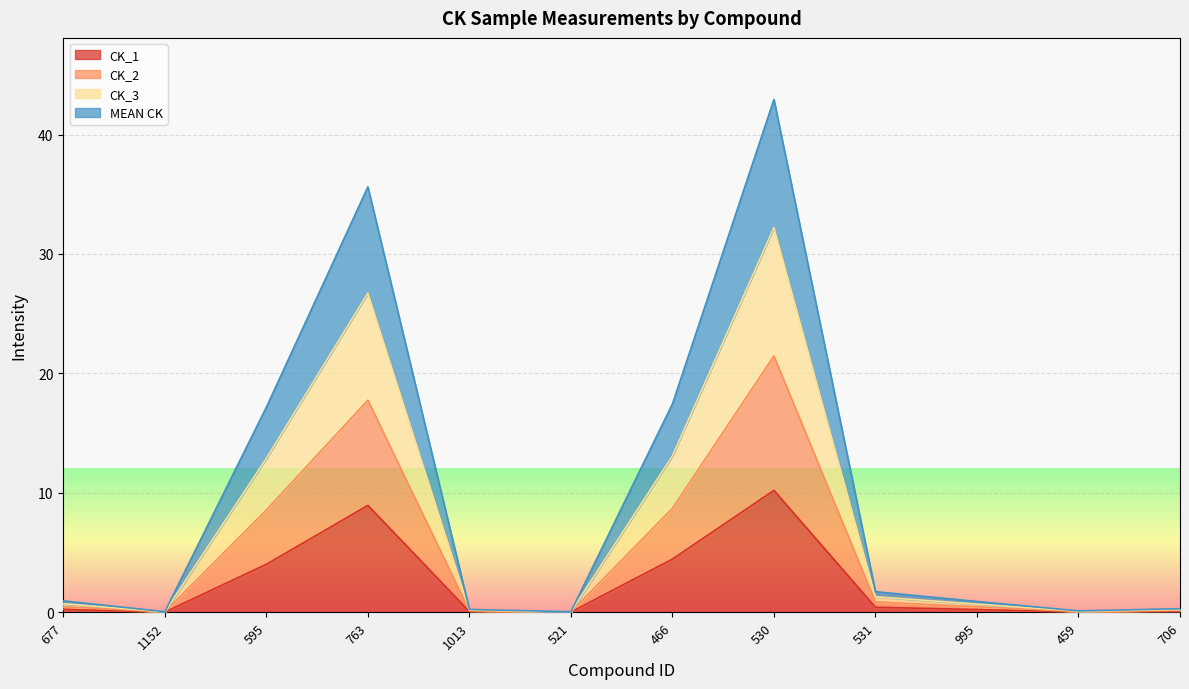

At how many categories does at least one series exceed 7?

4